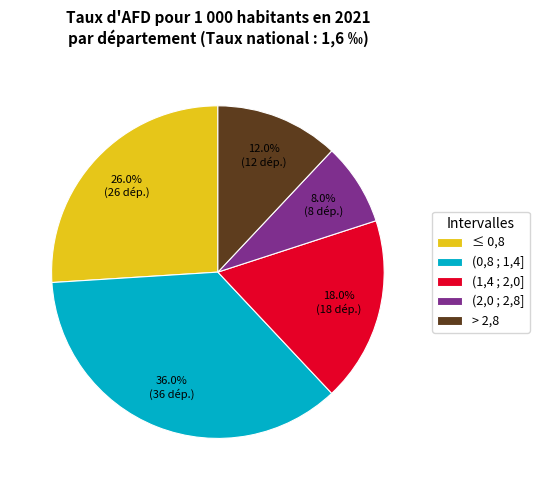

True or false: > 2,8 accounts for 12% of the total.

True